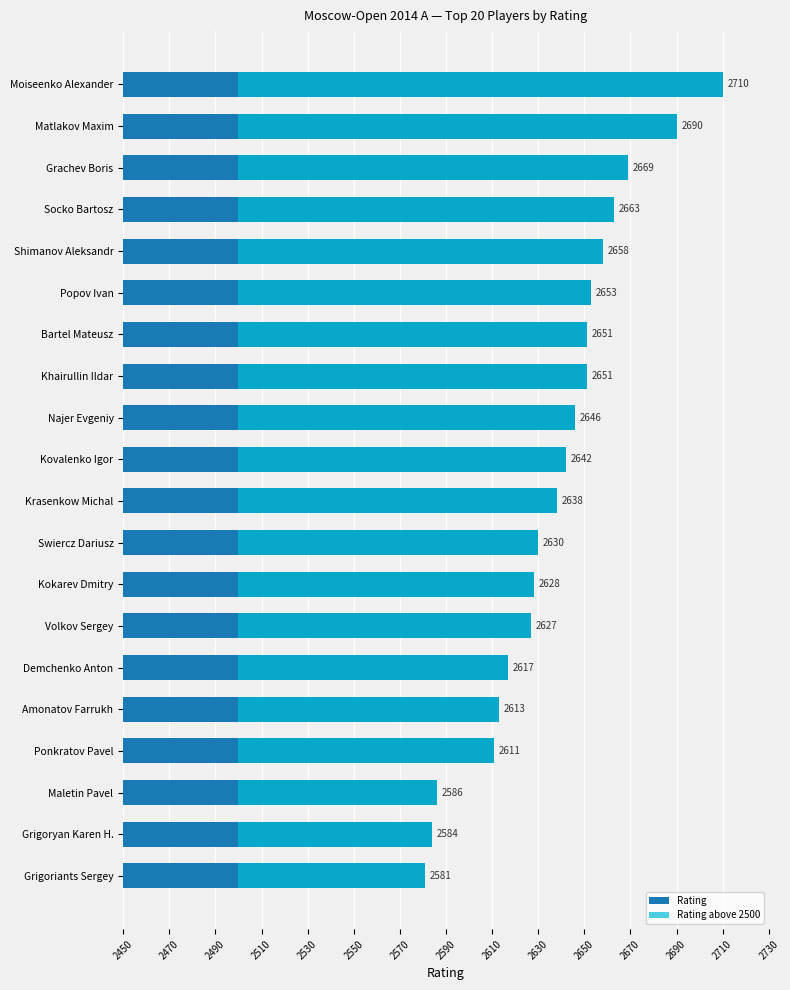

What is the maximum value for Rating above 2500?

210